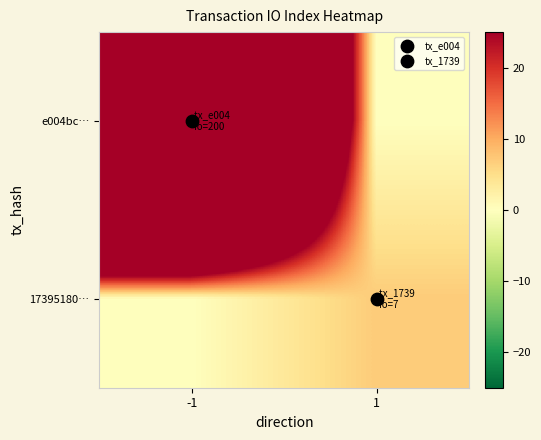

How many categories are shown in the chart?

2